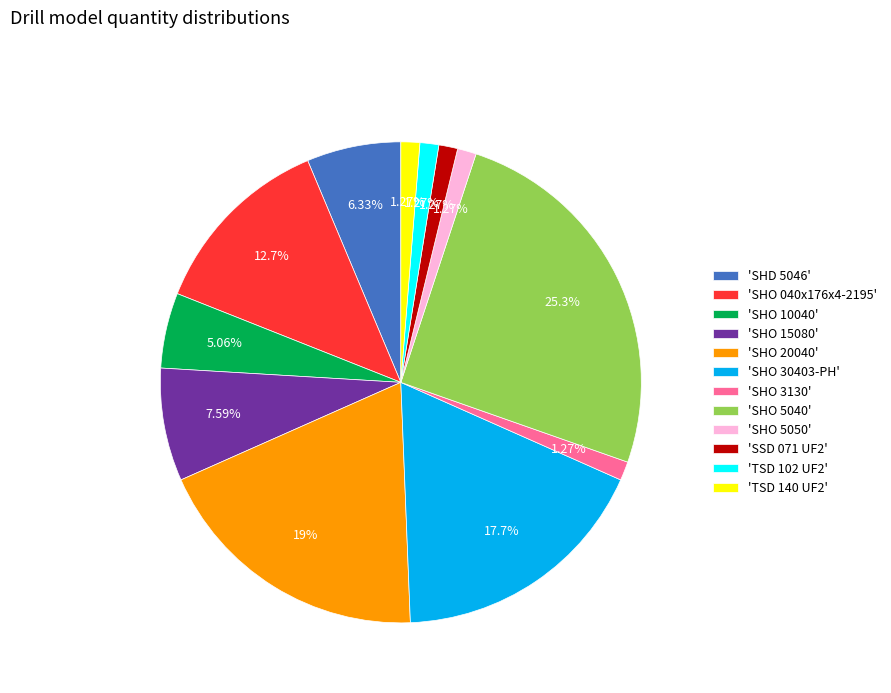

Between 'SHD 5046' and 'SHO 15080', which is larger?

'SHO 15080'